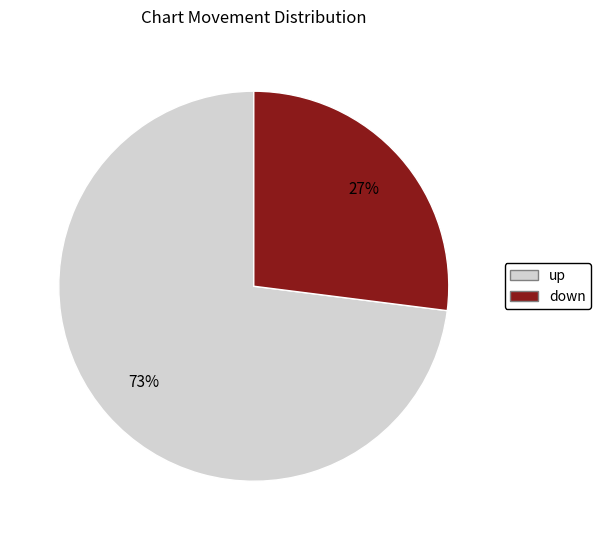

To the nearest percent, what portion does up represent?

73%